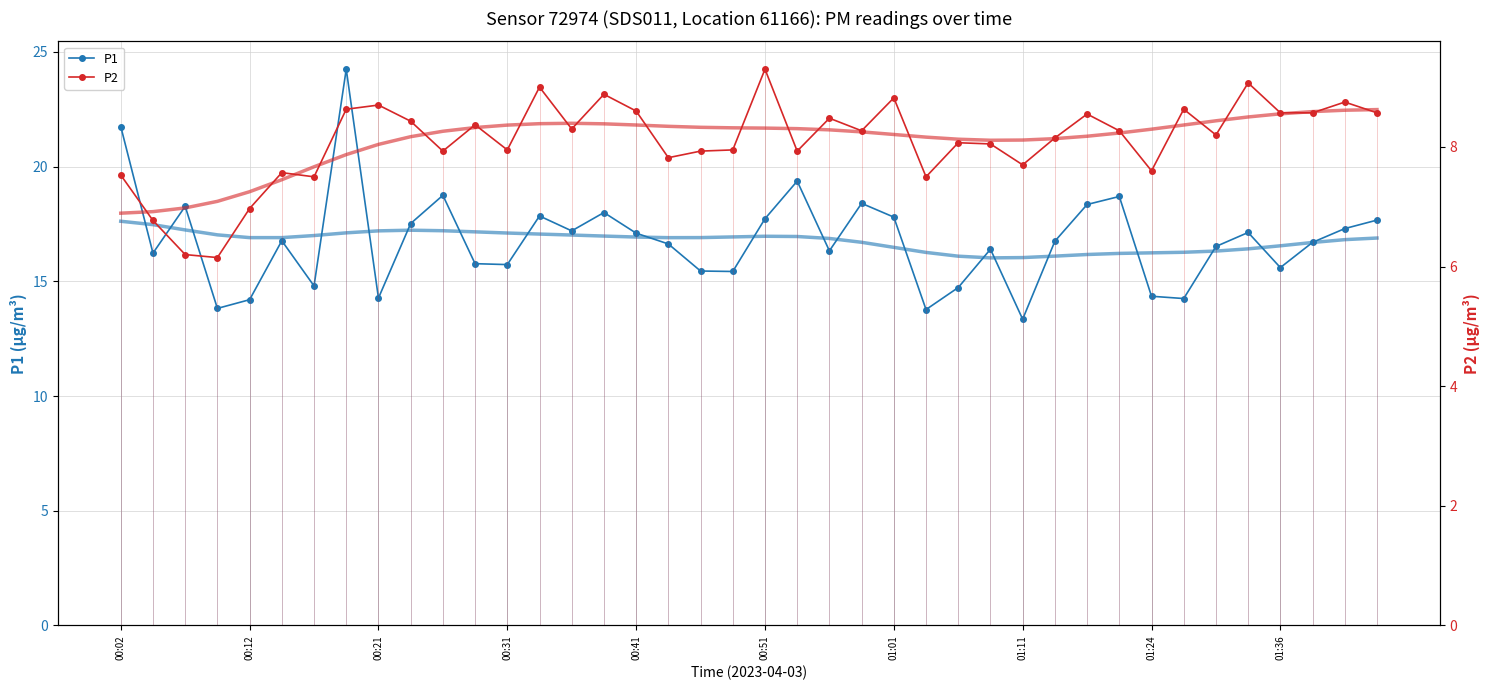

True or false: P1 and P2 intersect in this chart.

False